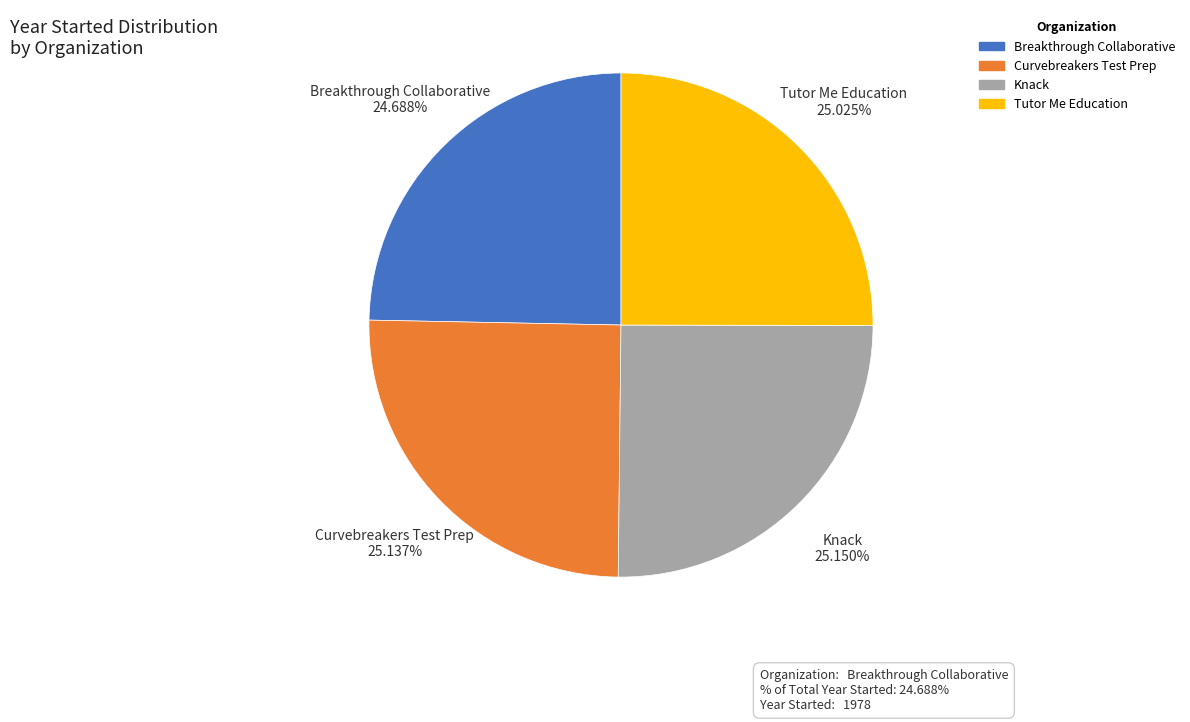

Does Tutor Me Education represent more than half of the total?

No